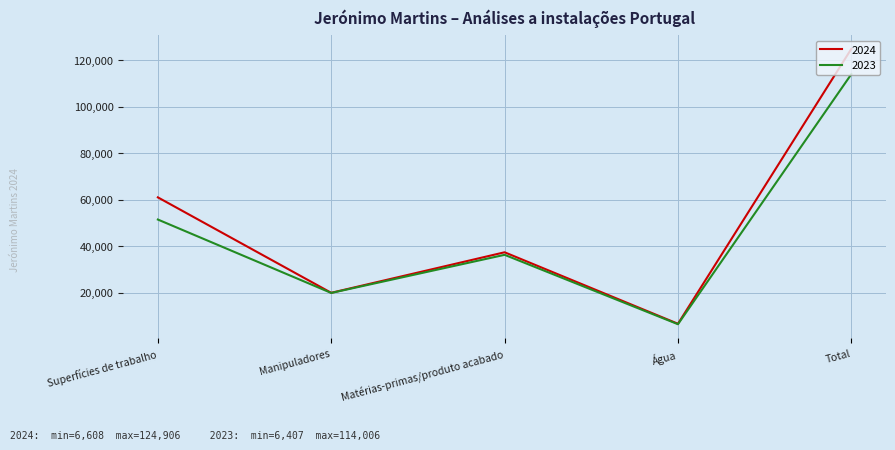

Rank the series at Total from highest to lowest value.

2024, 2023